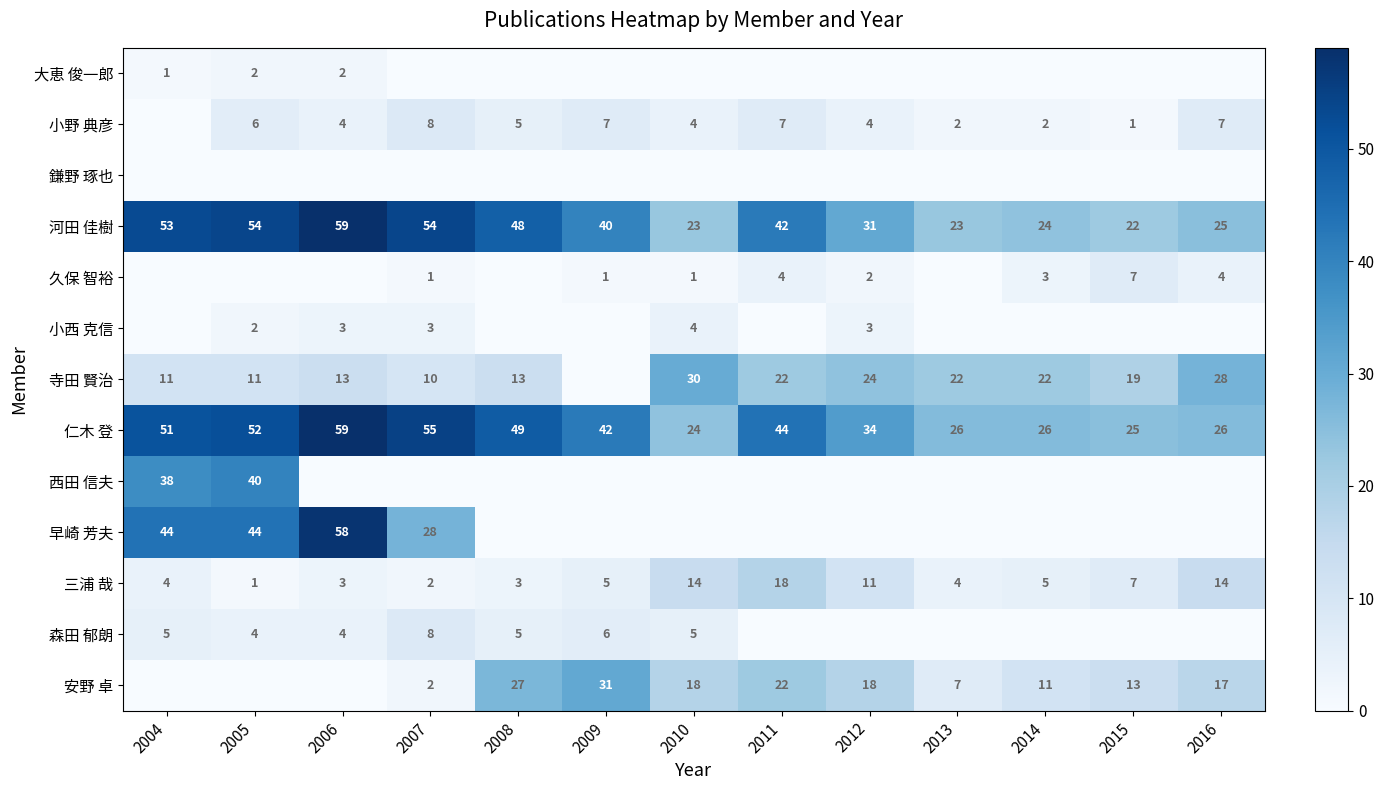

Which category has the lowest value across all series?

2007